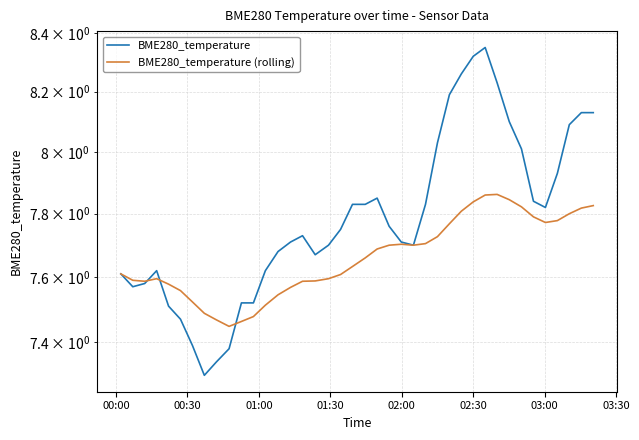

Does the chart display data point markers on the line(s)?

No